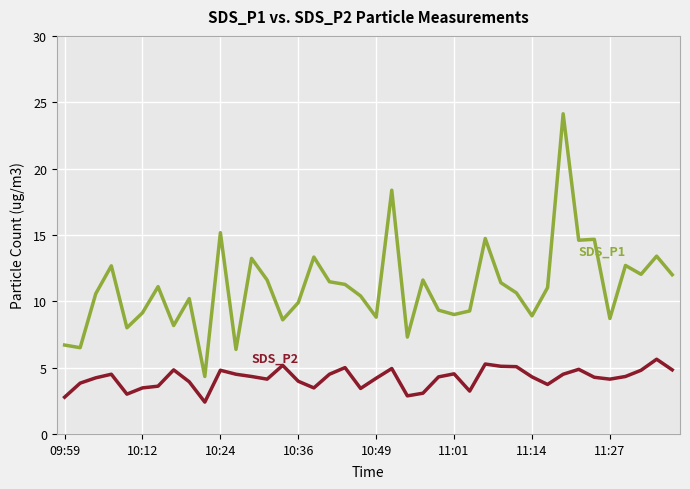

What is the maximum value shown in the chart?

24.1